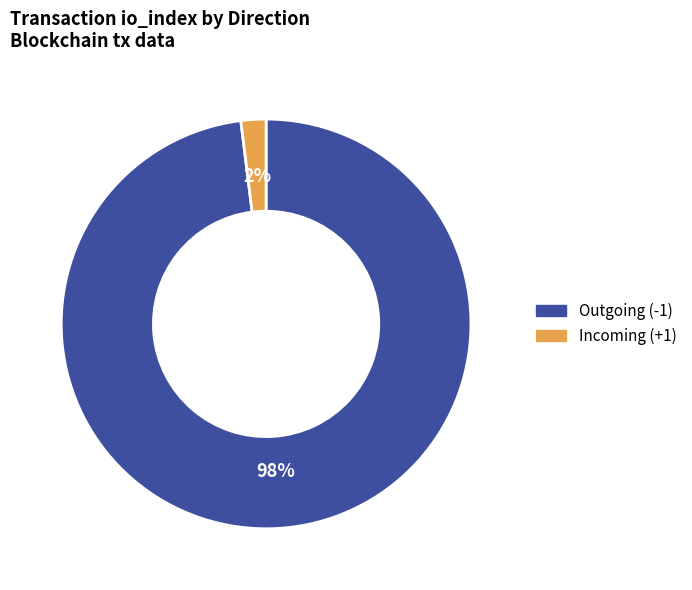

Rank the categories by value from lowest to highest.

Incoming (+1), Outgoing (-1)